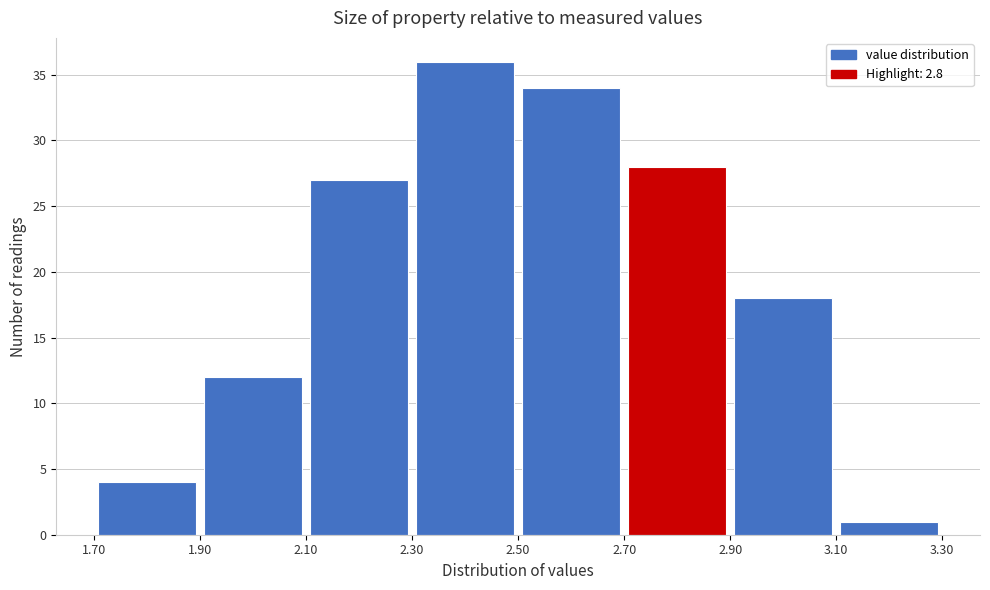

What is the height of the bar covering 1.90 to 2.10 on the x-axis? The values are not printed on the chart, so give them approximately, as read against the axis.

12